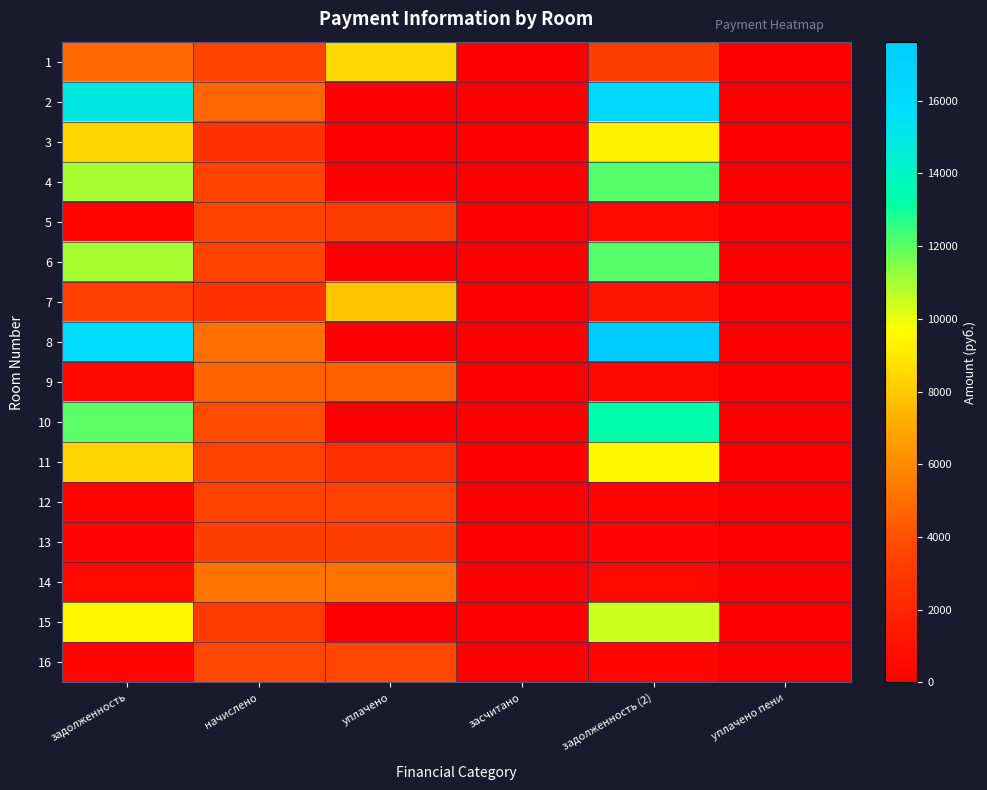

Reading left to right, what are all the values shown in this chart?

1: задолженность=4812.3	начислено=3456.0	уплачено=8500.0	засчитано=0.0	задолженность (2)=3230.8	уплачено пени=0.0
2: задолженность=14884.9	начислено=4691.5	уплачено=0.0	засчитано=0.0	задолженность (2)=16377.6	уплачено пени=0.0
3: задолженность=8443.0	начислено=2661.1	уплачено=0.0	засчитано=0.0	задолженность (2)=9289.7	уплачено пени=0.0
4: задолженность=10964.9	начислено=3456.0	уплачено=0.0	засчитано=0.0	задолженность (2)=12064.5	уплачено пени=0.0
5: задолженность=295.2	начислено=3542.4	уплачено=3234.9	засчитано=0.0	задолженность (2)=590.4	уплачено пени=0.0
6: задолженность=10964.9	начислено=3456.0	уплачено=0.0	засчитано=0.0	задолженность (2)=12064.5	уплачено пени=0.0
7: задолженность=3347.4	начислено=2661.1	уплачено=7946.4	засчитано=0.0	задолженность (2)=1043.5	уплачено пени=53.6
8: задолженность=16014.3	начислено=5054.4	уплачено=0.0	засчитано=0.0	задолженность (2)=17622.5	уплачено пени=0.0
9: задолженность=384.5	начислено=4613.8	уплачено=4597.7	засчитано=0.0	задолженность (2)=384.5	уплачено пени=0.0
10: задолженность=12029.4	начислено=3793.0	уплачено=0.0	засчитано=0.0	задолженность (2)=13236.2	уплачено пени=0.0
11: задолженность=8394.6	начислено=3481.9	уплачено=2590.2	засчитано=0.0	задолженность (2)=9438.2	уплачено пени=0.0
12: задолженность=288.0	начислено=3456.0	уплачено=3444.0	засчитано=0.0	задолженность (2)=288.0	уплачено пени=0.0
13: задолженность=270.7	начислено=3248.6	уплачено=3237.4	засчитано=0.0	задолженность (2)=270.7	уплачено пени=0.0
14: задолженность=432.0	начислено=5184.0	уплачено=5166.0	засчитано=0.0	задолженность (2)=432.0	уплачено пени=0.0
15: задолженность=9492.2	начислено=2989.4	уплачено=0.0	засчитано=0.0	задолженность (2)=10443.4	уплачено пени=0.0
16: задолженность=303.1	начислено=3637.4	уплачено=3624.8	засчитано=0.0	задолженность (2)=303.1	уплачено пени=0.0